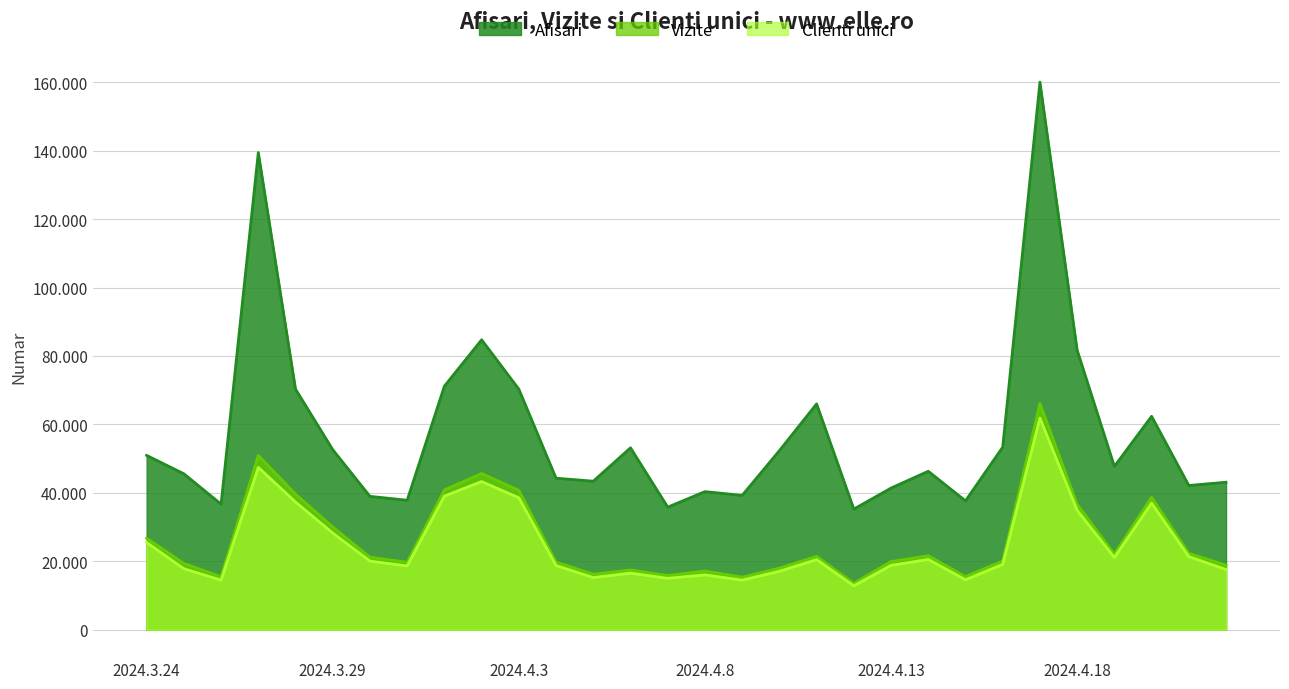

What is the difference between the Afisari values at 2024.4.8 and 2024.4.19?

7365